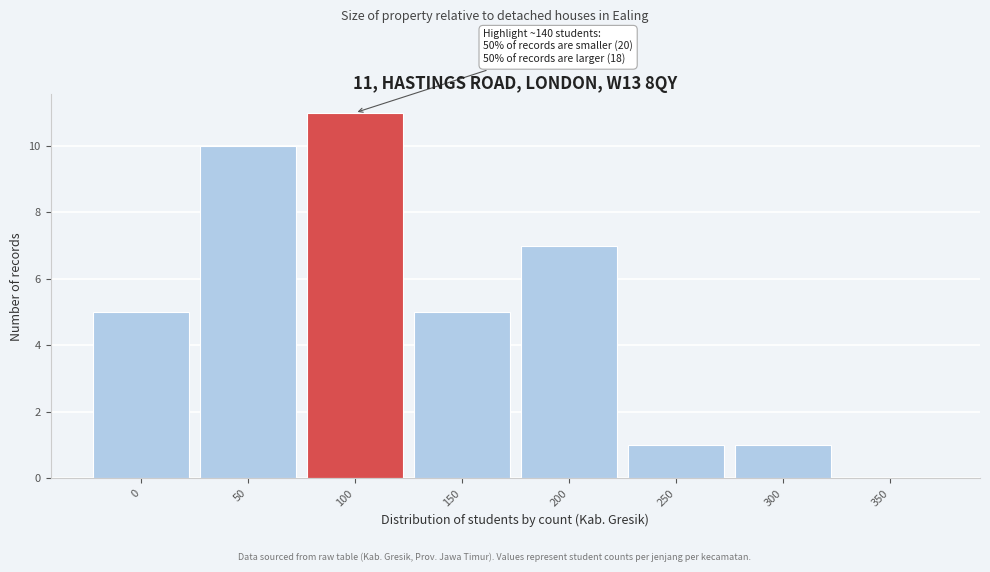

Reading left to right, what are all the values shown in this chart?

0=5	50=10	100=11	150=5	200=7	250=1	300=1	350=0